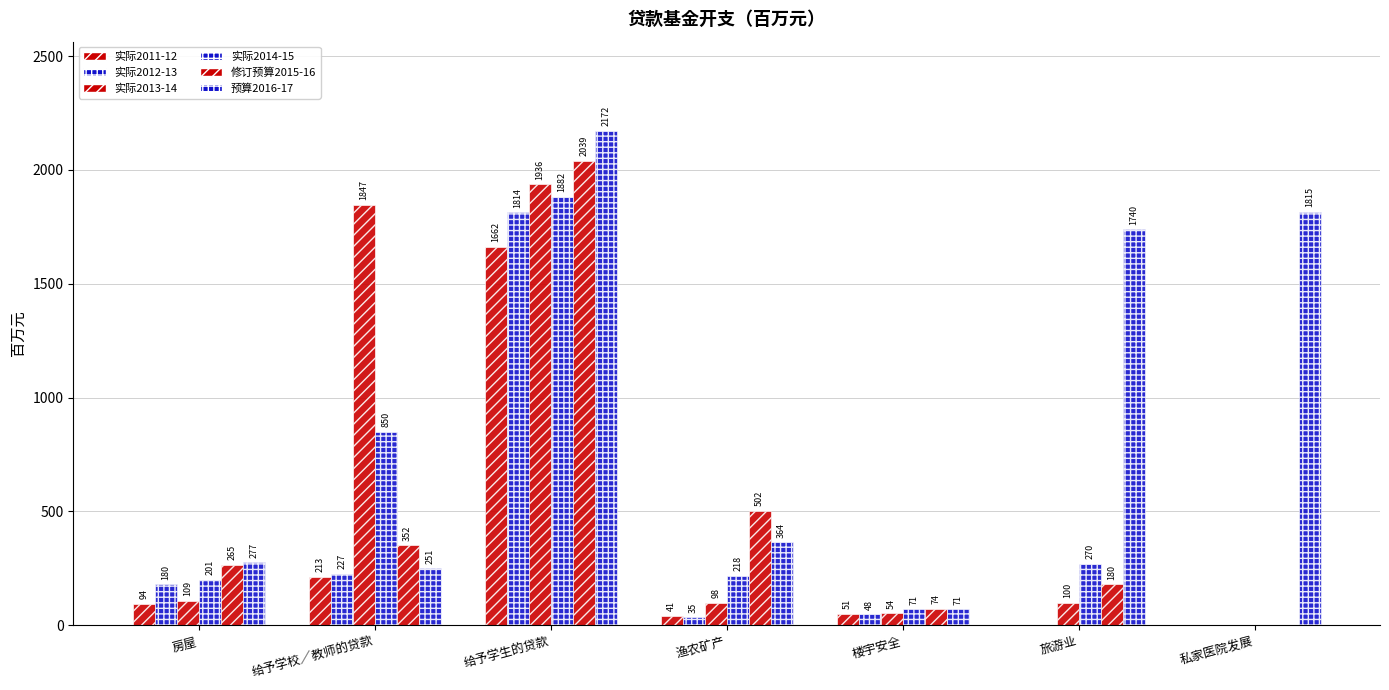

List the labels in order of 实际2014-15 value, smallest first.

私家医院发展, 楼宇安全, 房屋, 渔农矿产, 旅游业, 给予学校／教师的贷款, 给予学生的贷款